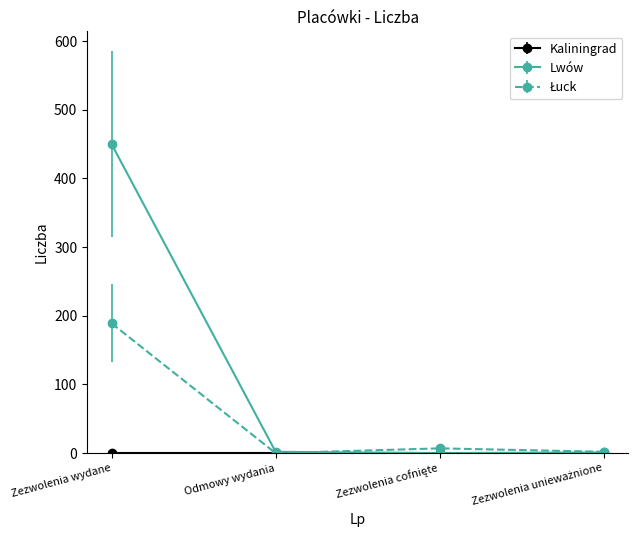

Which category has the highest value in the Lwów series?

Zezwolenia wydane